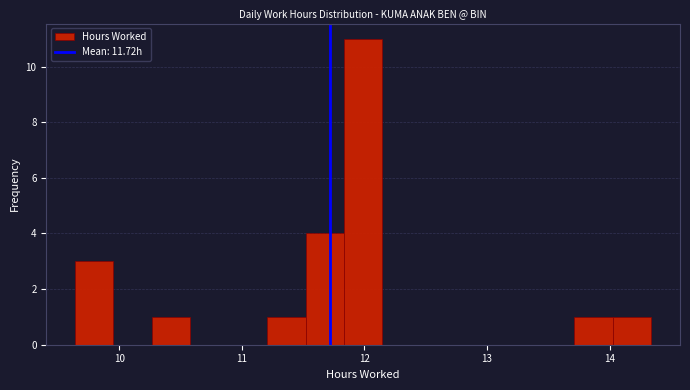

Read against the x-axis, roughly where is the centre of the tallest bar?

12.0